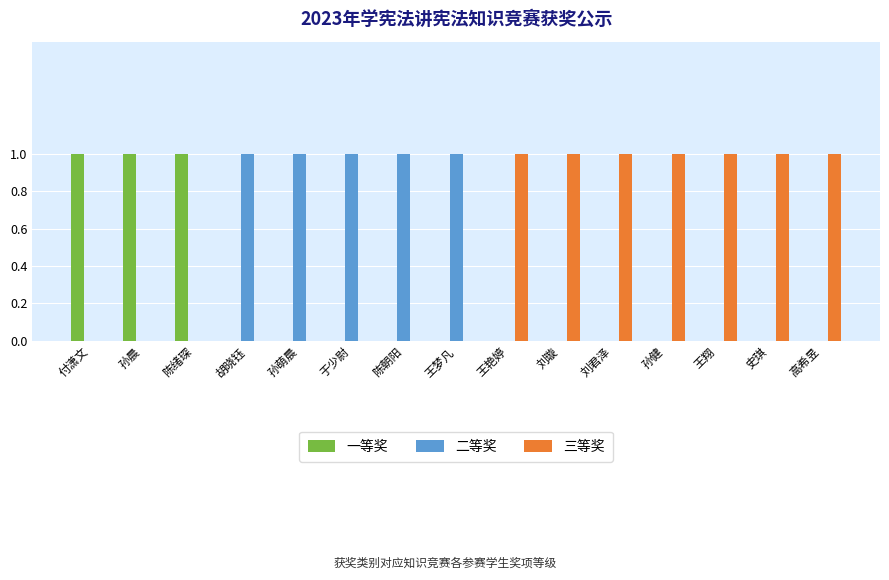

What is the sum of all 二等奖 values?

5